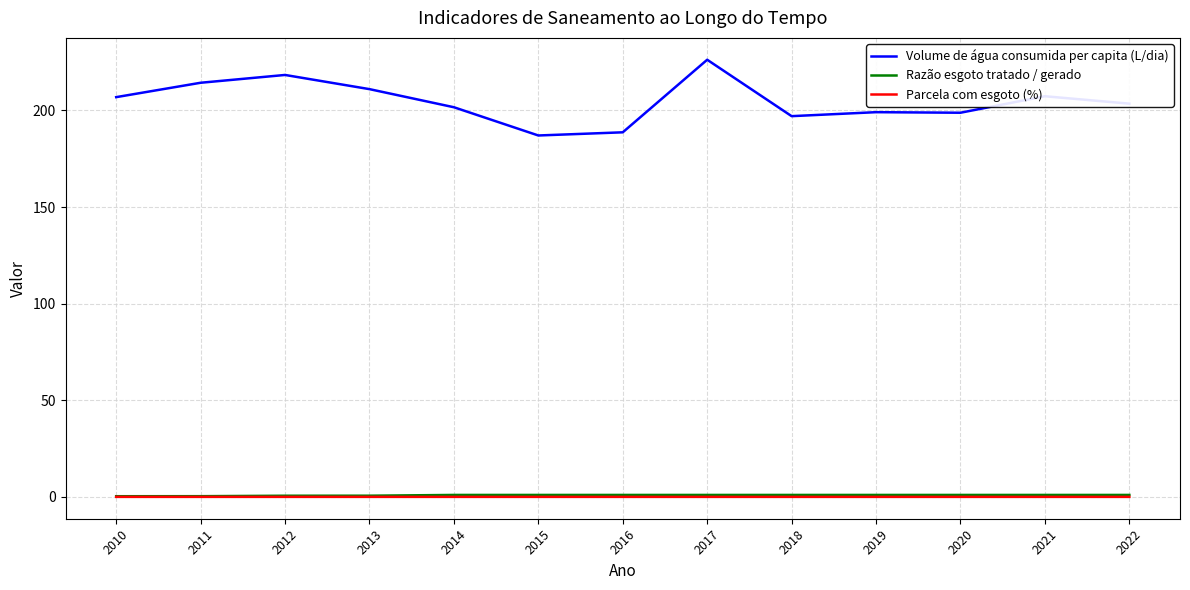

At which category is the sum across all series the highest?

2017